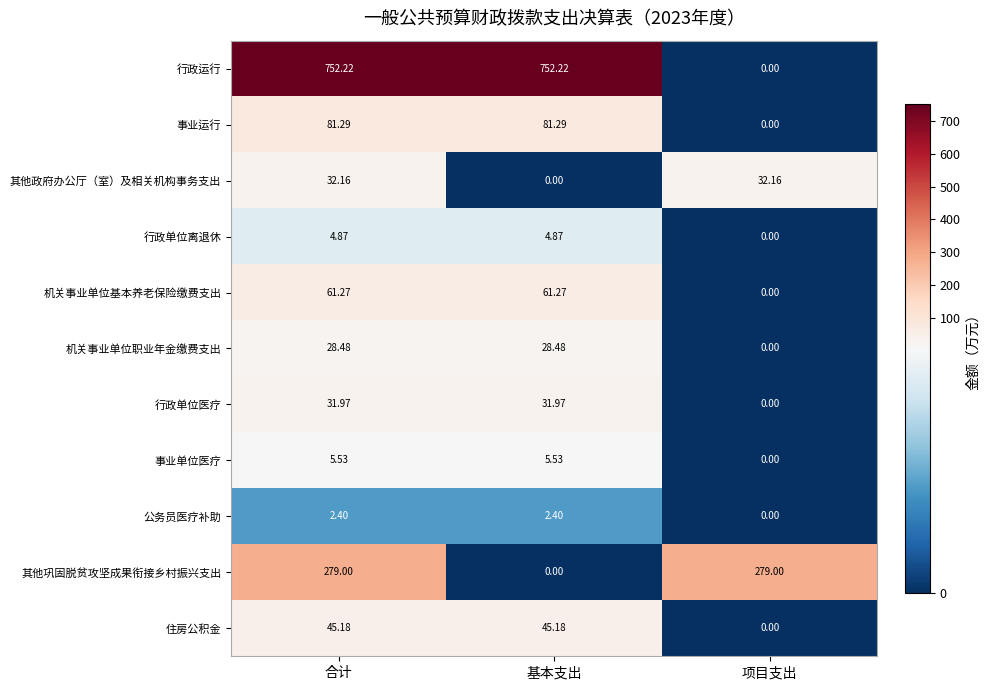

Rank the series at 合计 from lowest to highest value.

公务员医疗补助, 行政单位离退休, 事业单位医疗, 机关事业单位职业年金缴费支出, 行政单位医疗, 其他政府办公厅（室）及相关机构事务支出, 住房公积金, 机关事业单位基本养老保险缴费支出, 事业运行, 其他巩固脱贫攻坚成果衔接乡村振兴支出, 行政运行